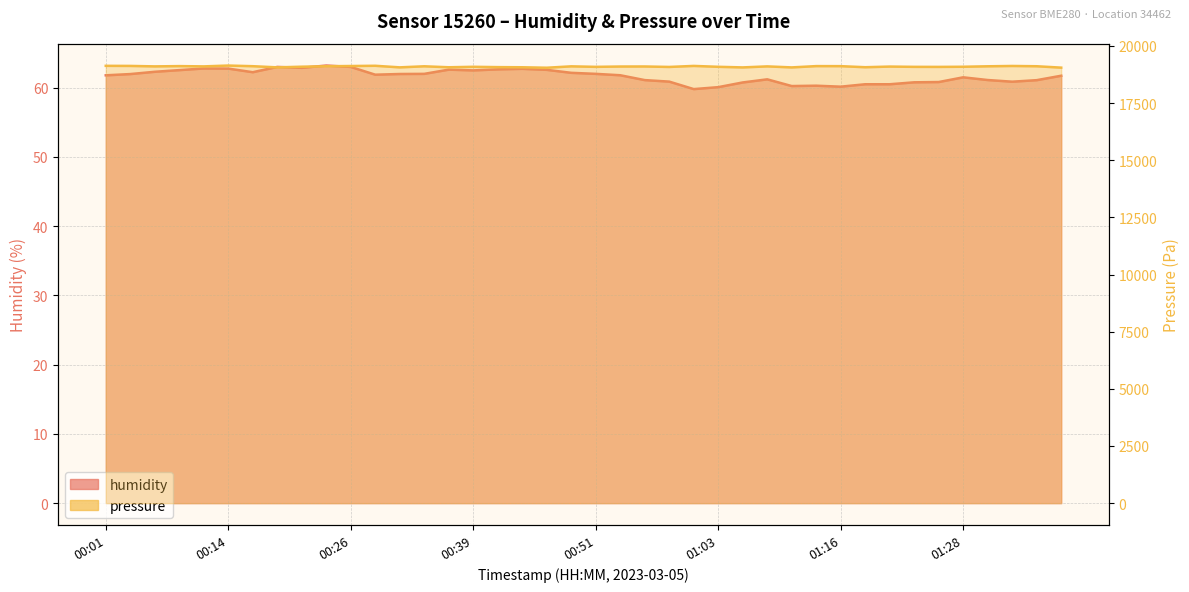

Reading right to left, extract all data points from this chart.

humidity: 01:38=61.7	01:36=61.1	01:33=60.8	01:31=61.1	01:28=61.5	01:26=60.8	01:23=60.8	01:21=60.5	01:18=60.5	01:16=60.1	01:13=60.3	01:11=60.2	01:08=61.2	01:06=60.7	01:03=60.0	01:01=59.8	00:58=60.9	00:56=61.1	00:54=61.8	00:51=62.0	00:49=62.1	00:46=62.5	00:44=62.7	00:41=62.6	00:39=62.5	00:36=62.6	00:34=62.0	00:31=62.0	00:29=61.9	00:26=63.0	00:24=63.2	00:21=62.8	00:19=63.0	00:16=62.2	00:14=62.7	00:11=62.8	00:09=62.5	00:06=62.3	00:04=61.9	00:01=61.8
pressure: 01:38=19047.7	01:36=19108.7	01:33=19120.9	01:31=19106.7	01:28=19086.3	01:26=19080.2	01:23=19082.2	01:21=19094.4	01:18=19066.0	01:16=19112.8	01:13=19114.8	01:11=19057.9	01:08=19102.6	01:06=19057.9	01:03=19084.3	01:01=19122.9	00:58=19078.2	00:56=19098.5	00:54=19096.5	00:51=19082.2	00:49=19104.6	00:46=19043.7	00:44=19064.0	00:41=19070.1	00:39=19084.3	00:36=19064.0	00:34=19106.7	00:31=19059.9	00:29=19129.0	00:26=19118.8	00:24=19108.7	00:21=19088.3	00:19=19059.9	00:16=19110.7	00:14=19139.2	00:11=19102.6	00:09=19114.8	00:06=19102.6	00:04=19122.9	00:01=19127.0